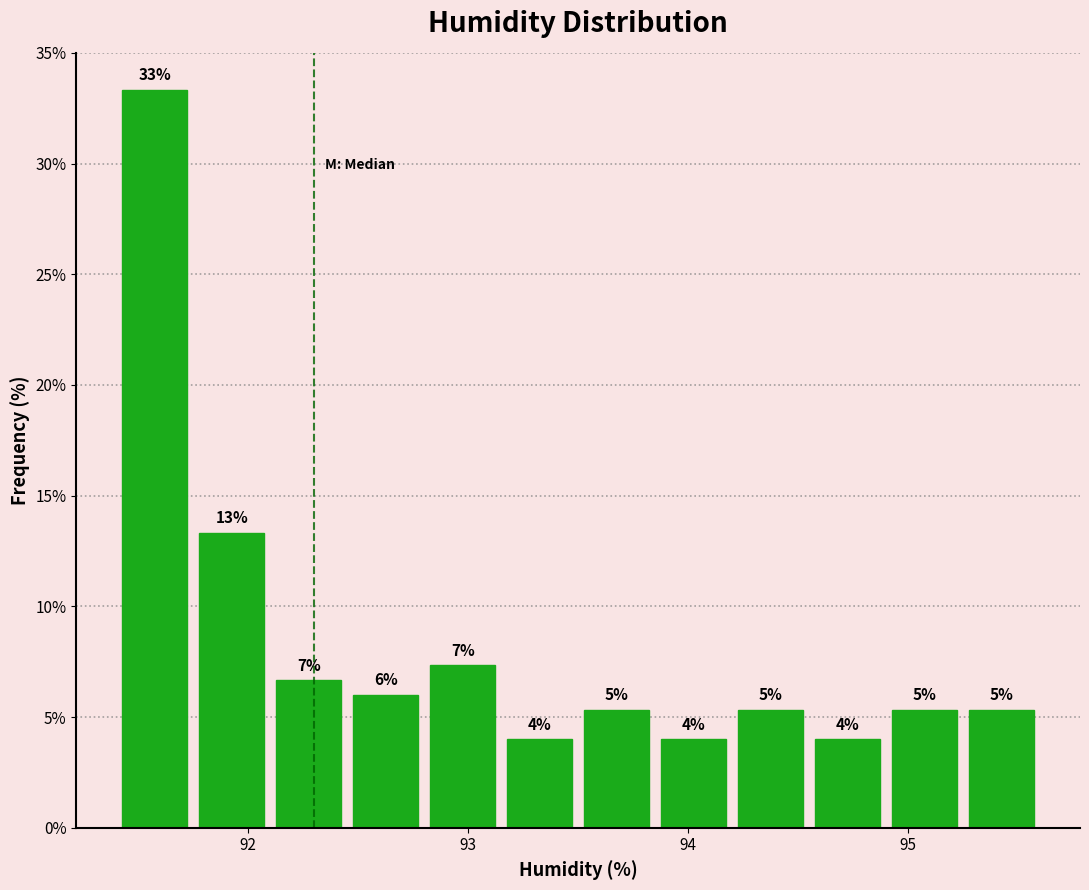

Around what value on the x-axis is the tallest bar? Give the approximate position of its centre, as read against the axis.

91.6